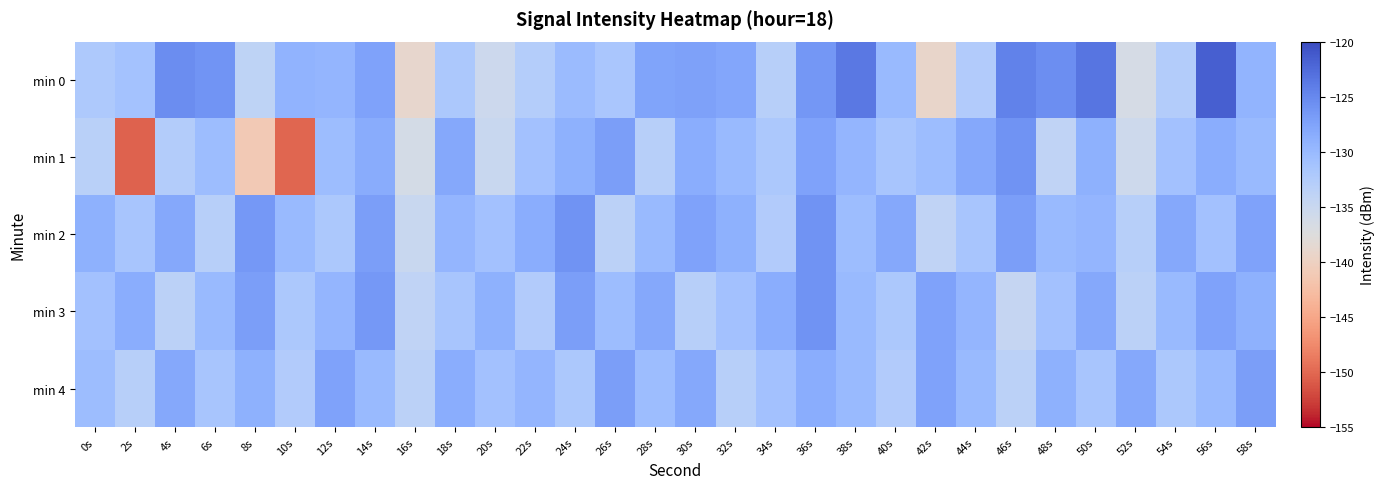

List the series in order of their peak value, lowest first.

min 4, min 1, min 2, min 3, min 0